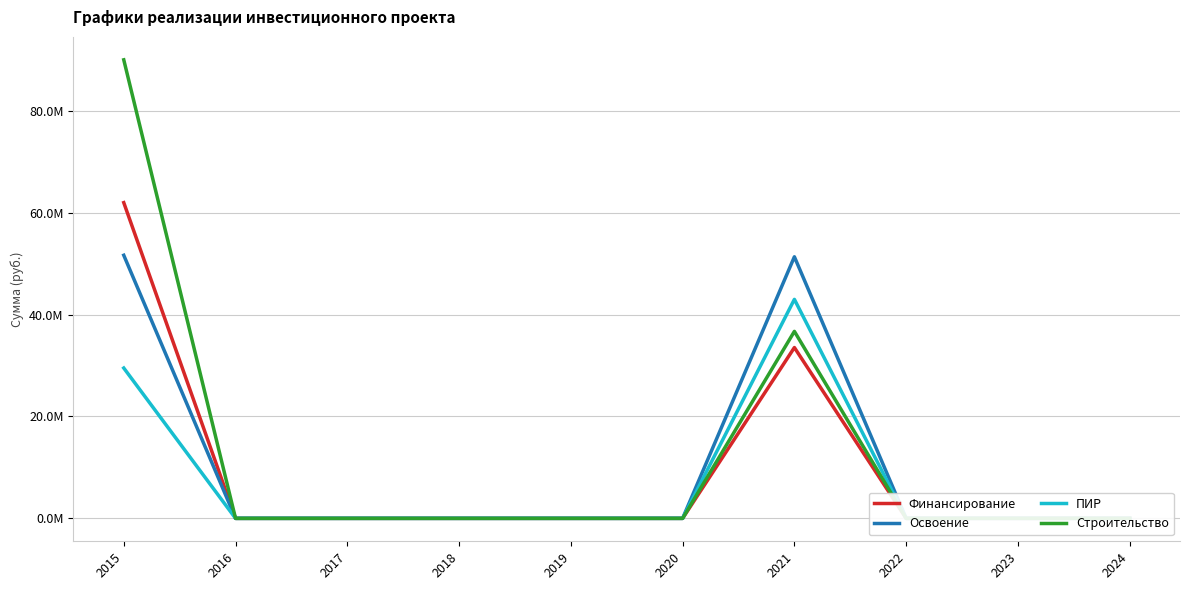

Where is Финансирование nearest to the value 30?

2021